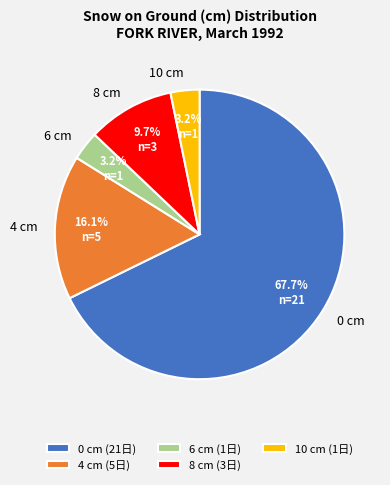

Is the sum of 8 cm and 6 cm greater than half?

No